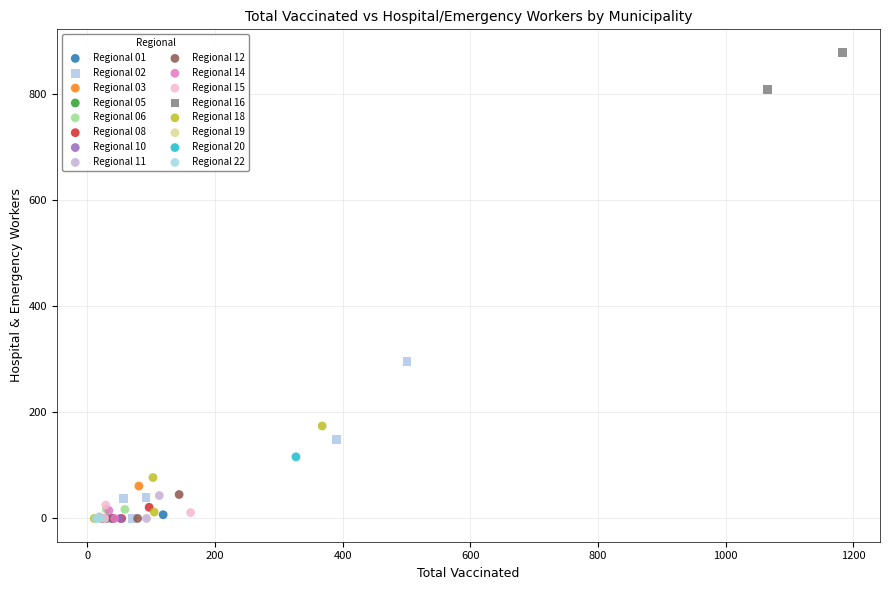

Which series contains the highest Y value?

Regional 16